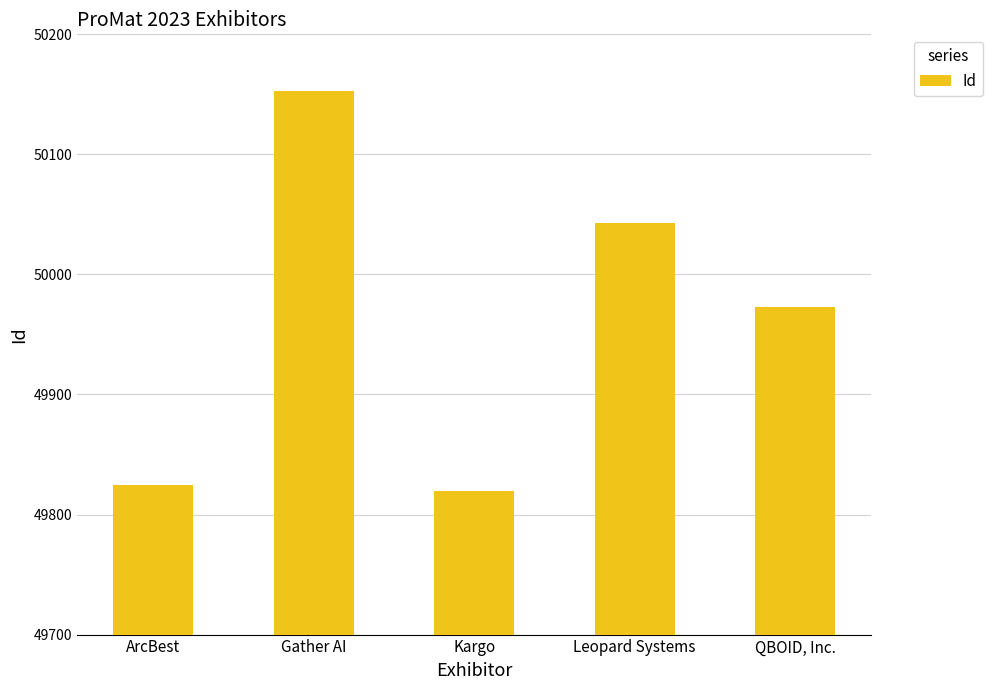

Reading left to right, extract all data points from this chart.

49825	50153	49820	50043	49973